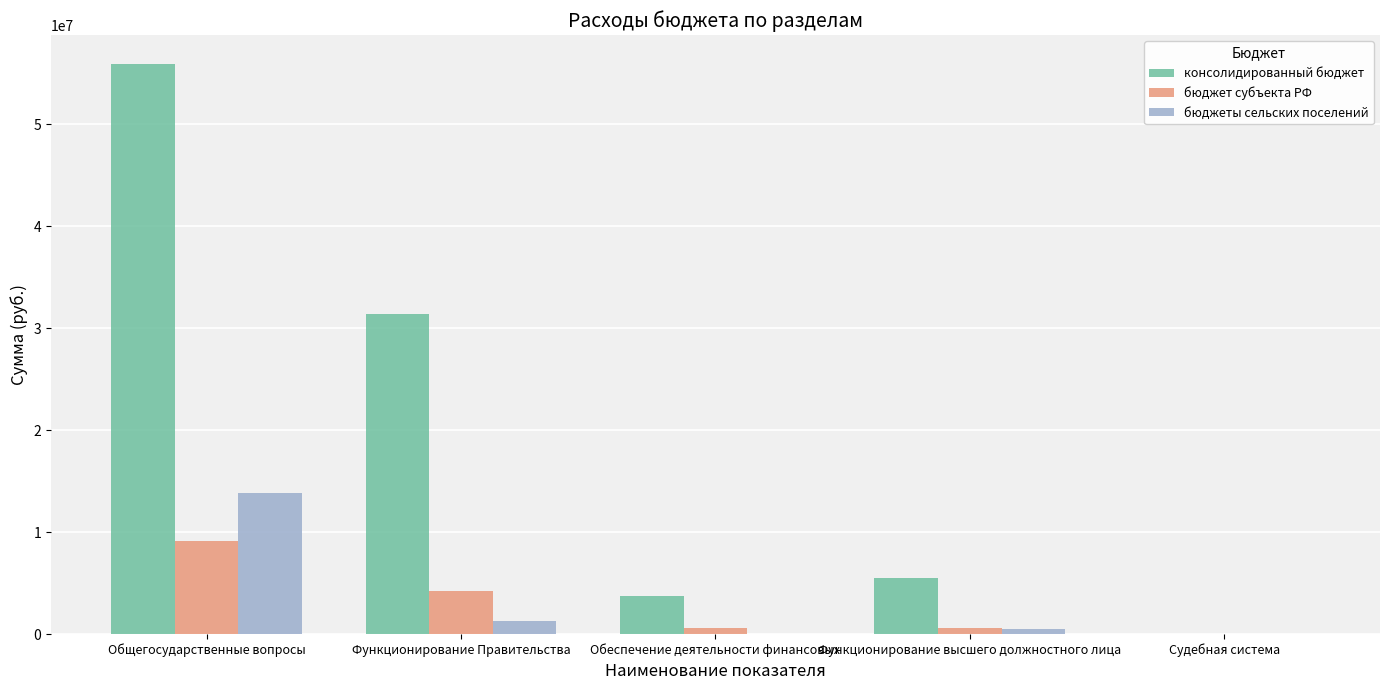

At which category is the sum across all series the highest?

Общегосударственные вопросы